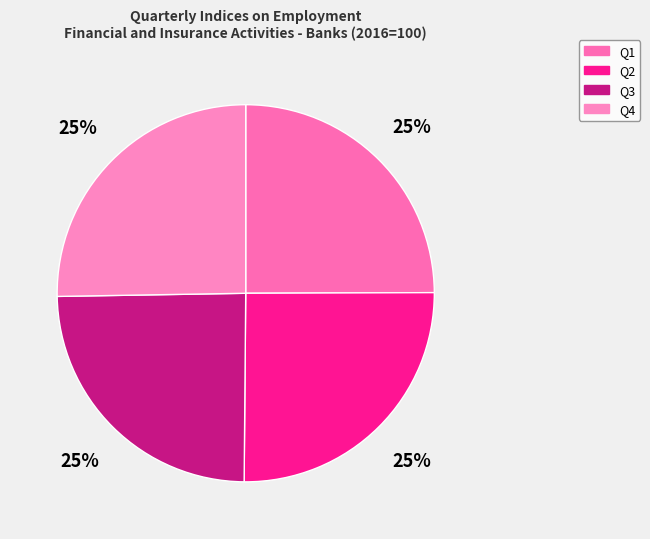

What portion of the pie excludes Q2?

74.8%